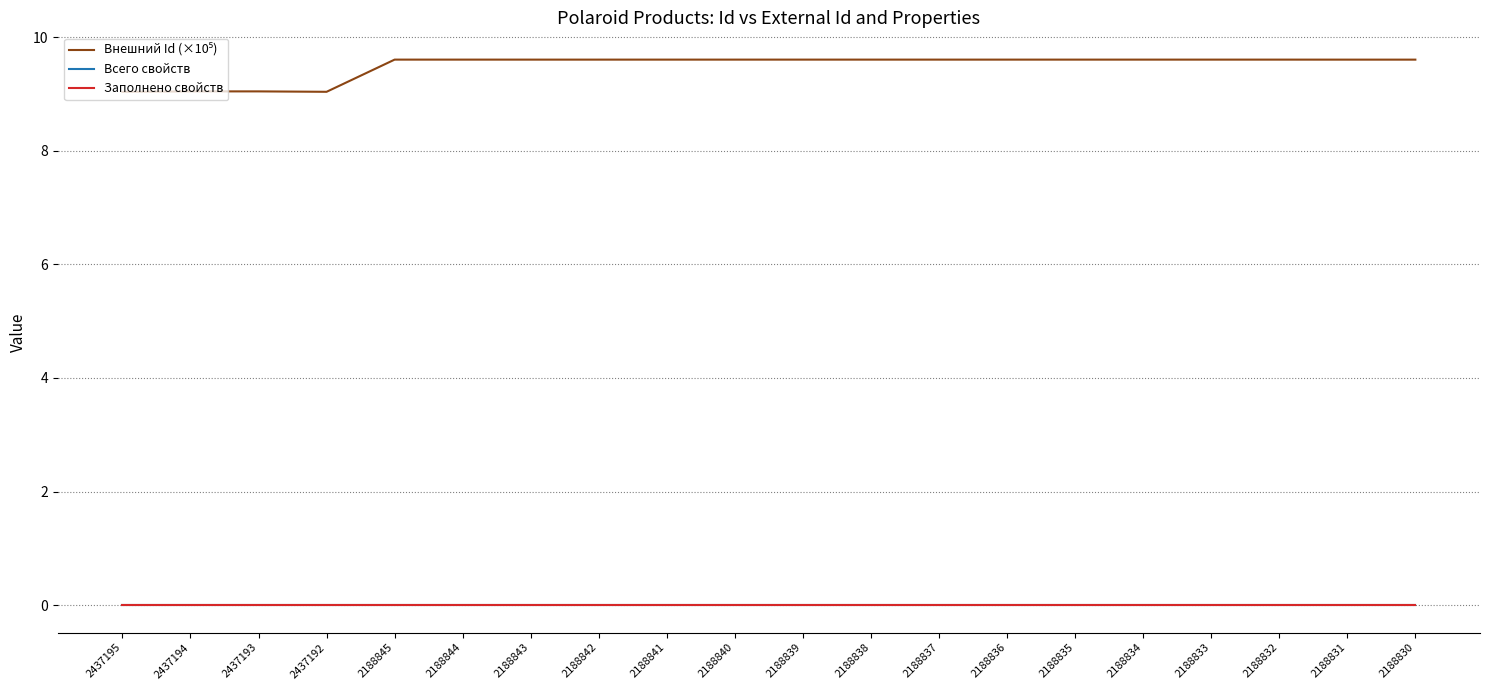

Does the chart display data point markers on the line(s)?

No